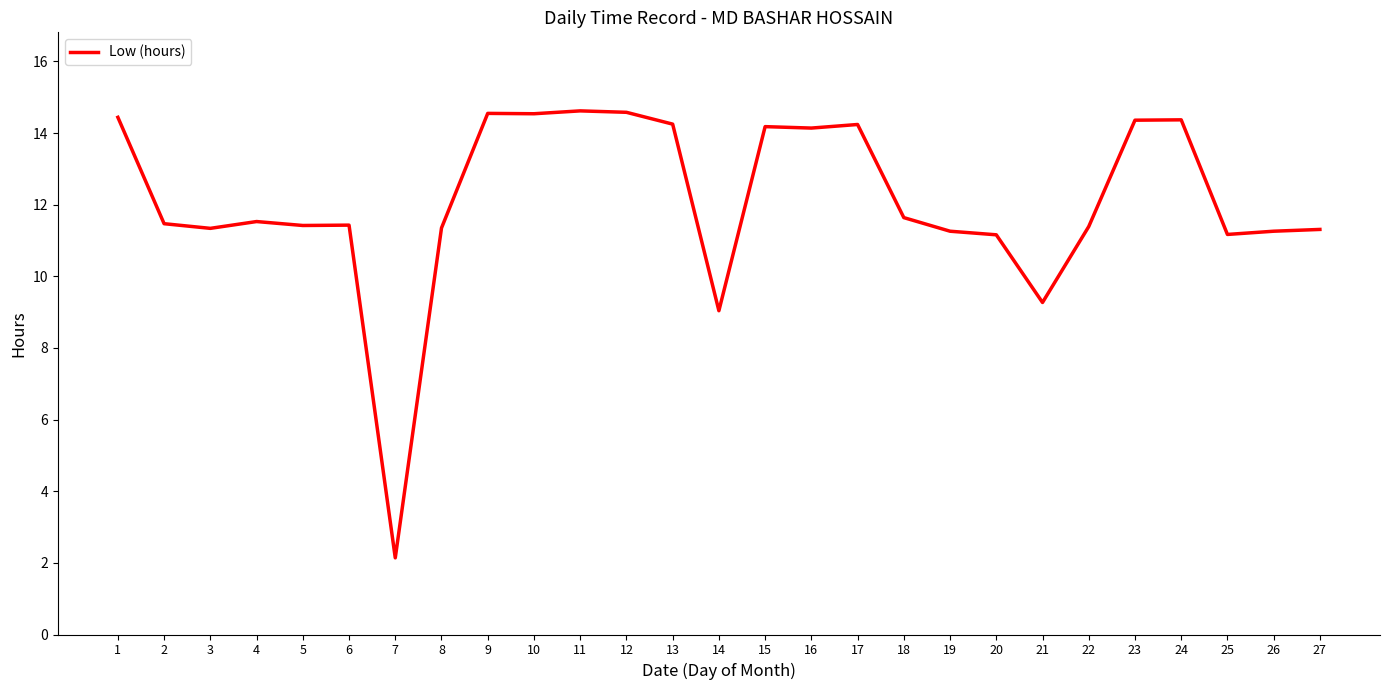

Approximately how many times larger is the value at 24 compared to 22?

1.3